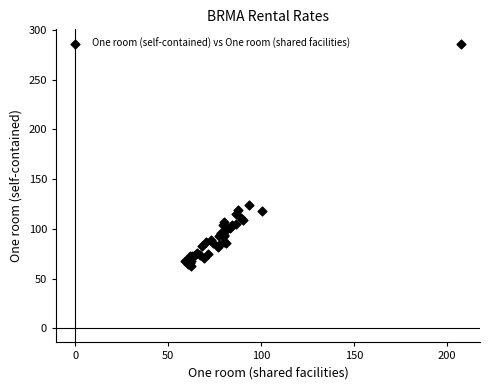

What Y value in the scatter plot is closest to 174?

124.0